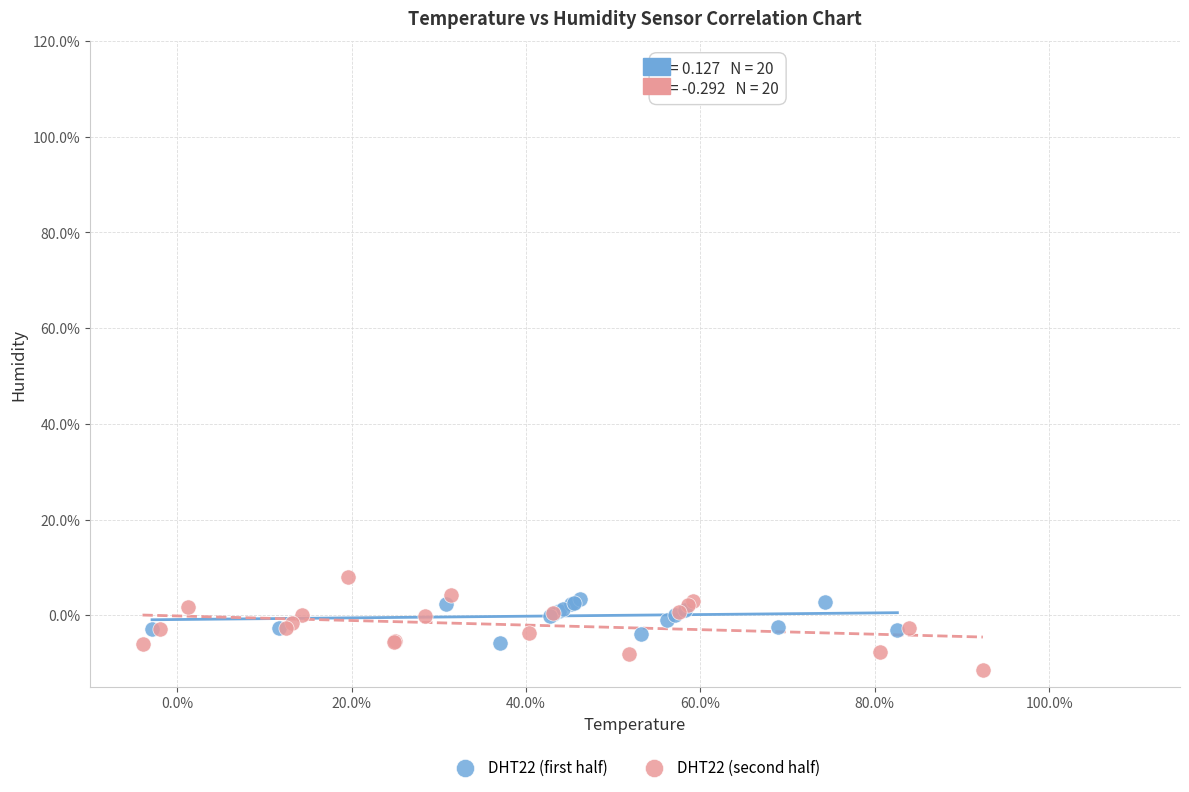

What are all the series names shown in the legend?

DHT22 (first half), DHT22 (second half)